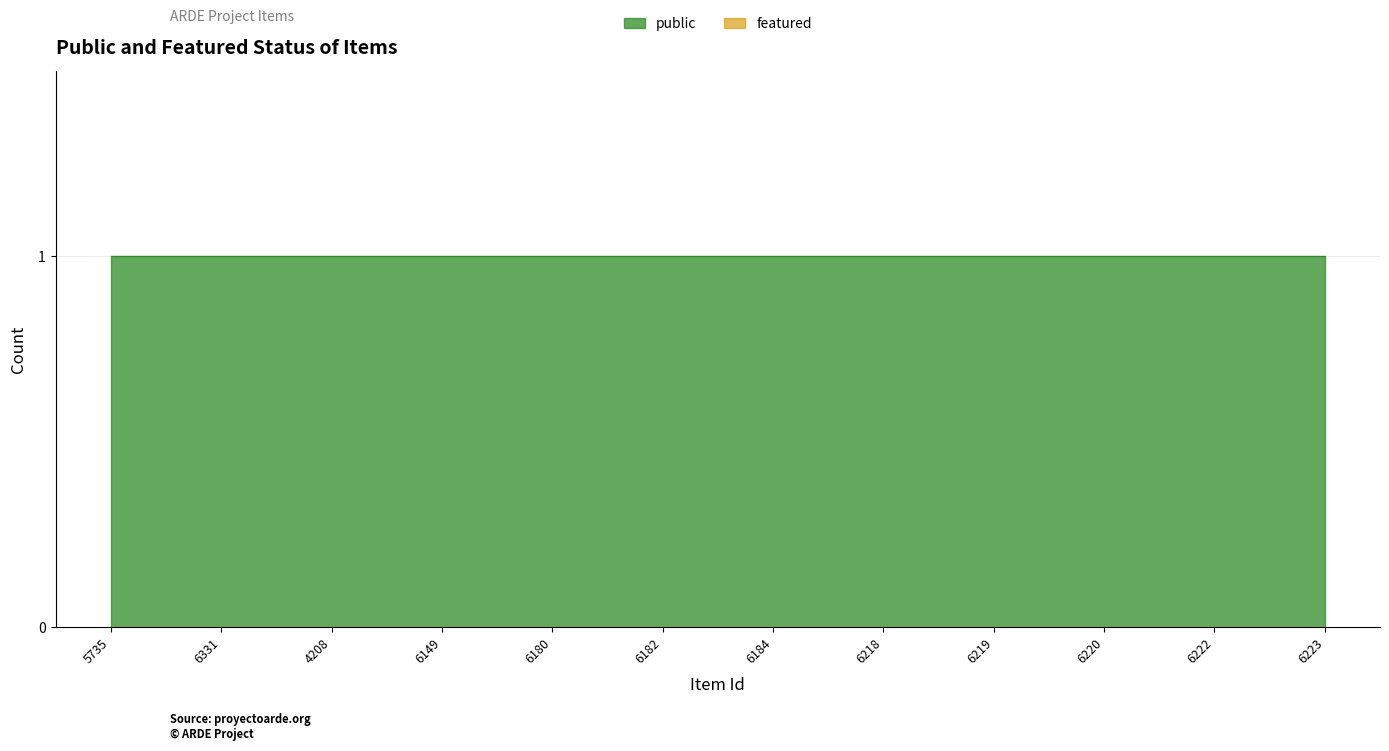

True or false: featured and public intersect in this chart.

False